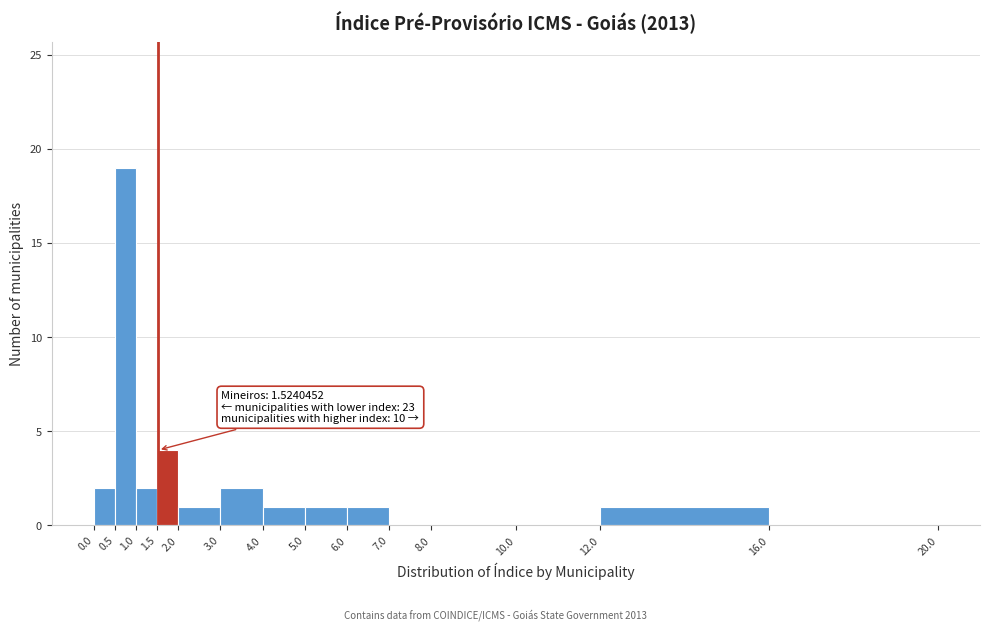

Over which range of the x-axis is the bar tallest?

0.5 to 1.0